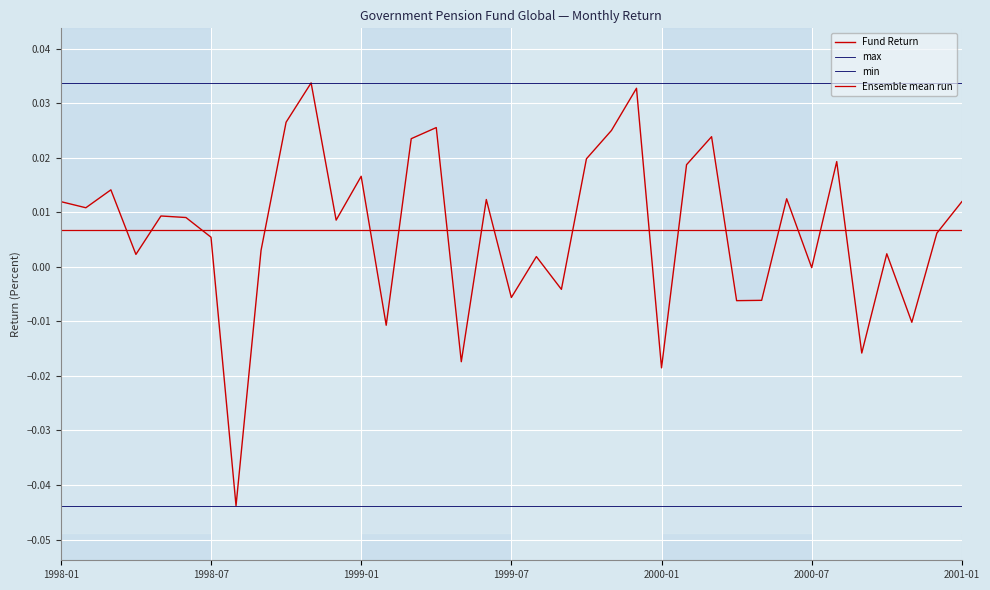

What is the sum of all values?

0.2